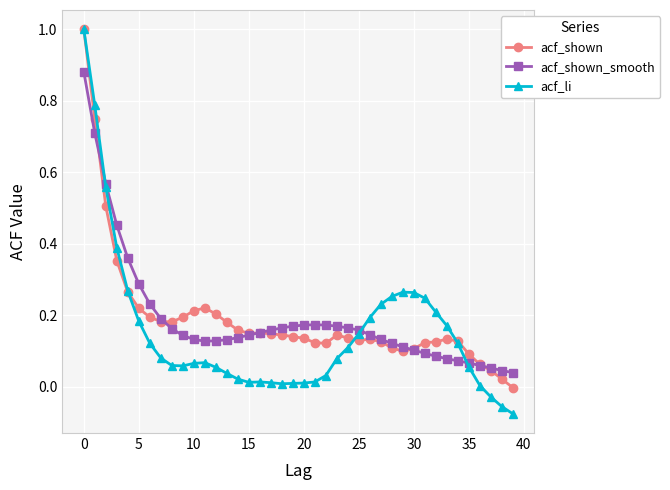

In acf_li, how many points are lower than both neighbors (excluding endpoints)?

3